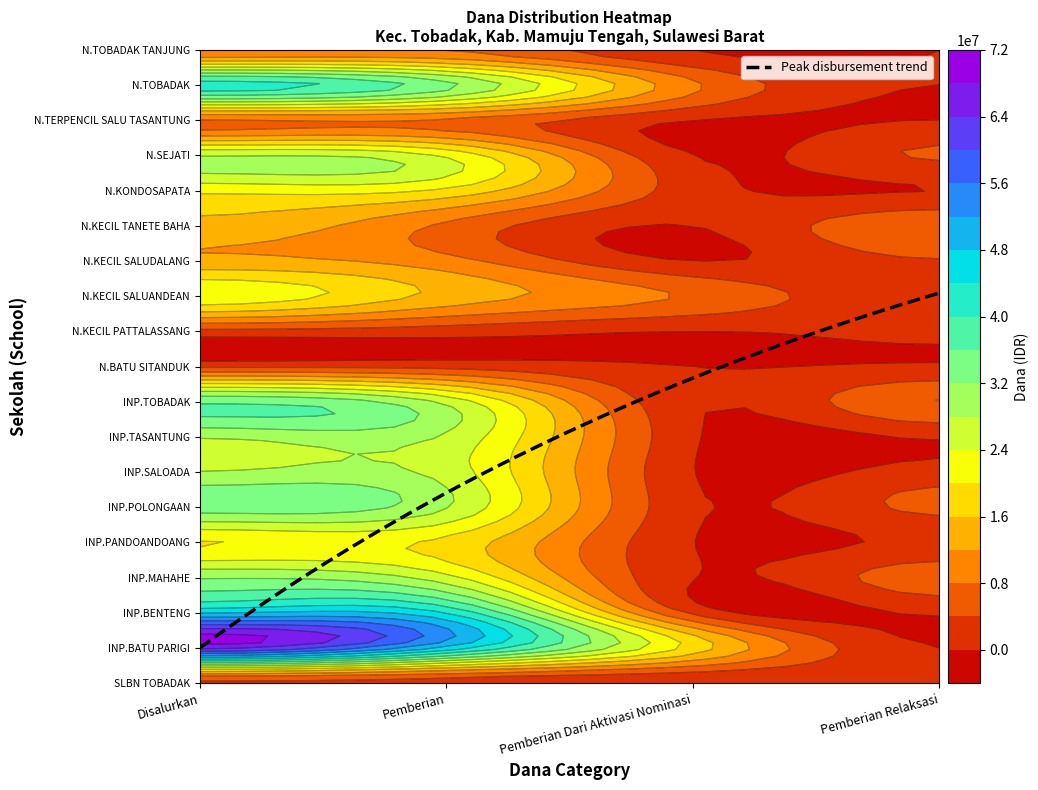

Is it true that UPTD SD INPRES MAHAHE equals 25425000 at 1?

True